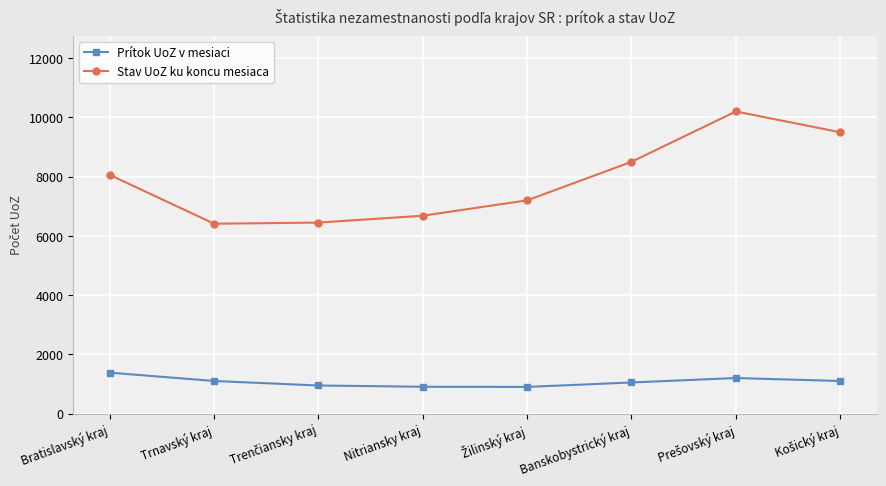

True or false: Prítok UoZ v mesiaci and Stav UoZ ku koncu mesiaca cross at least once.

False